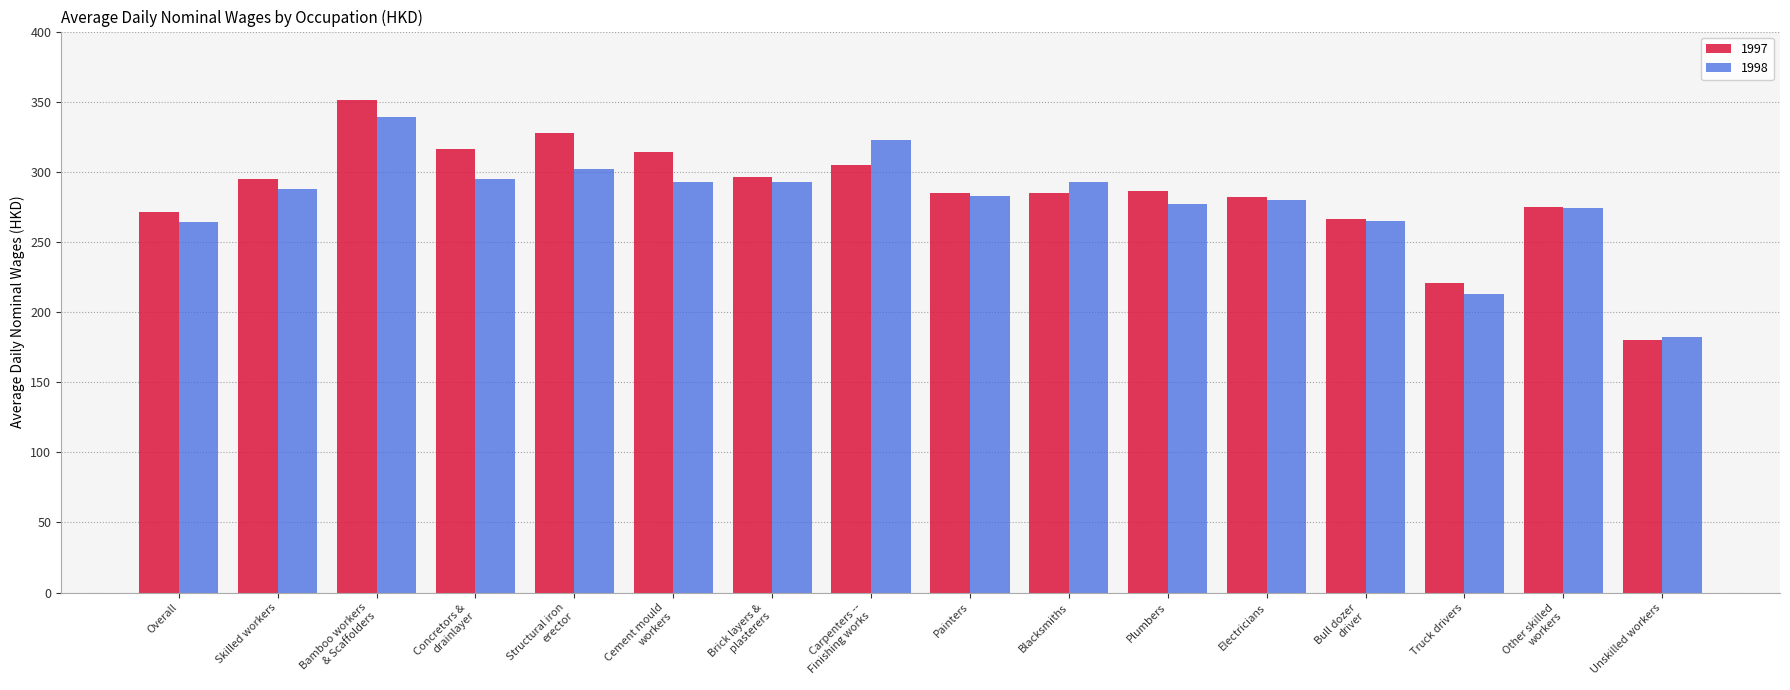

How many data points in 1998 are less than 288?

8